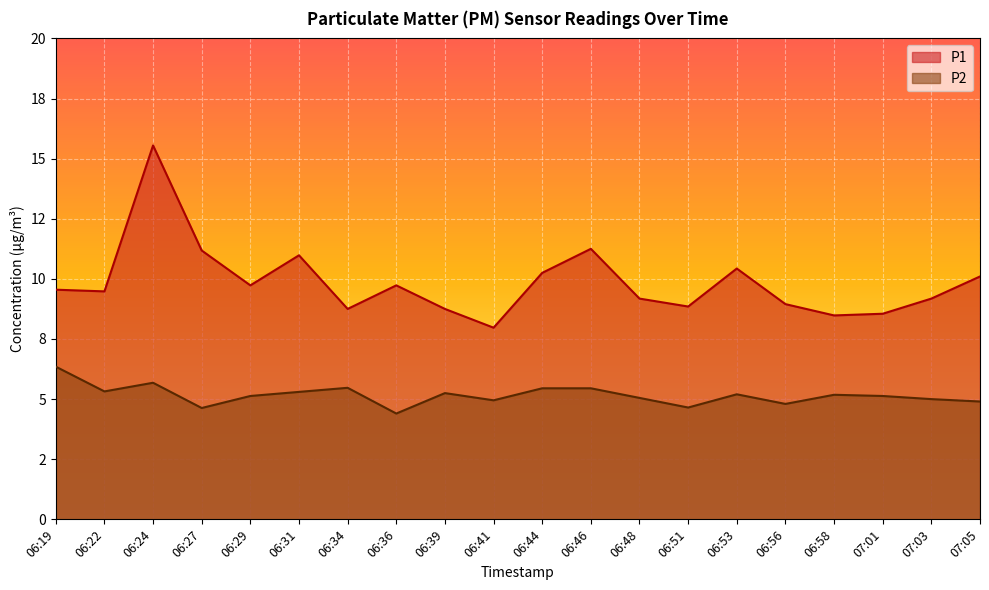

True or false: P1 and P2 cross at least once.

False